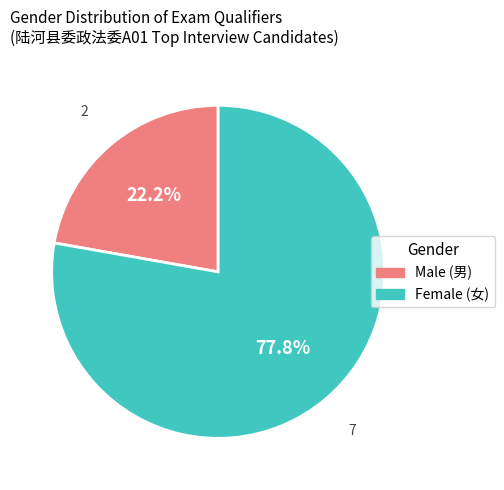

Does any single category account for the majority?

Yes